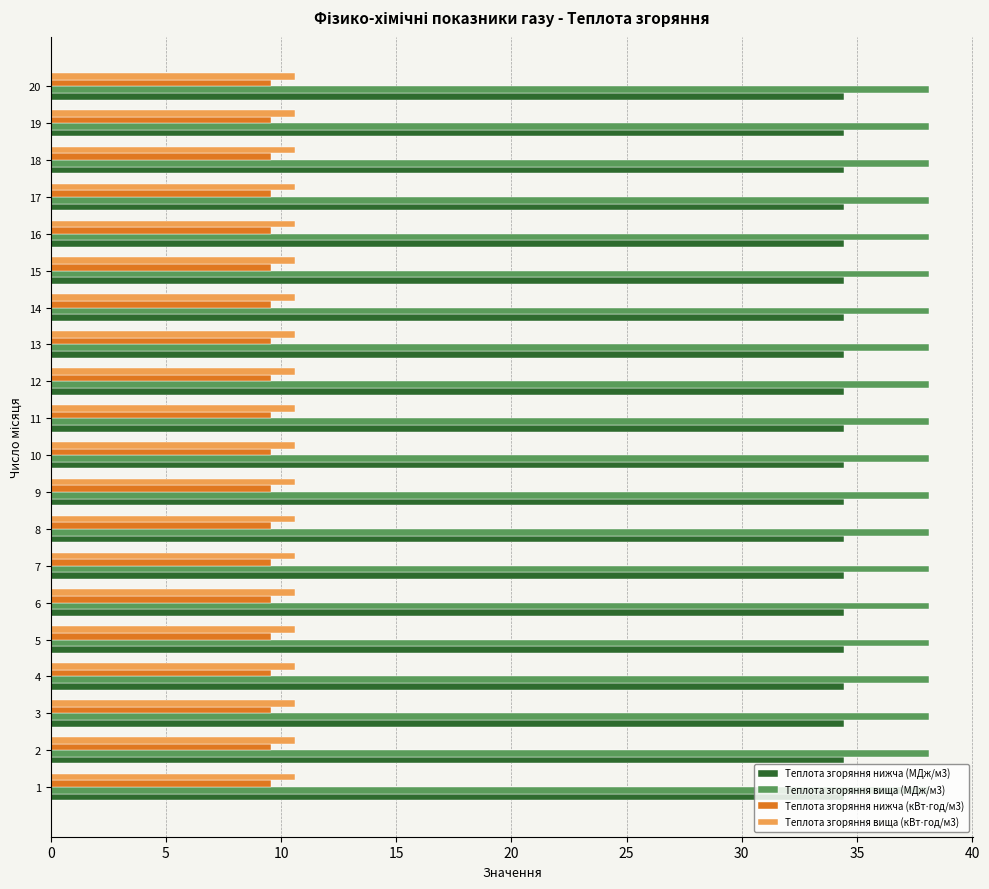

What is the spread (max minus min) of values at 10?

28.6